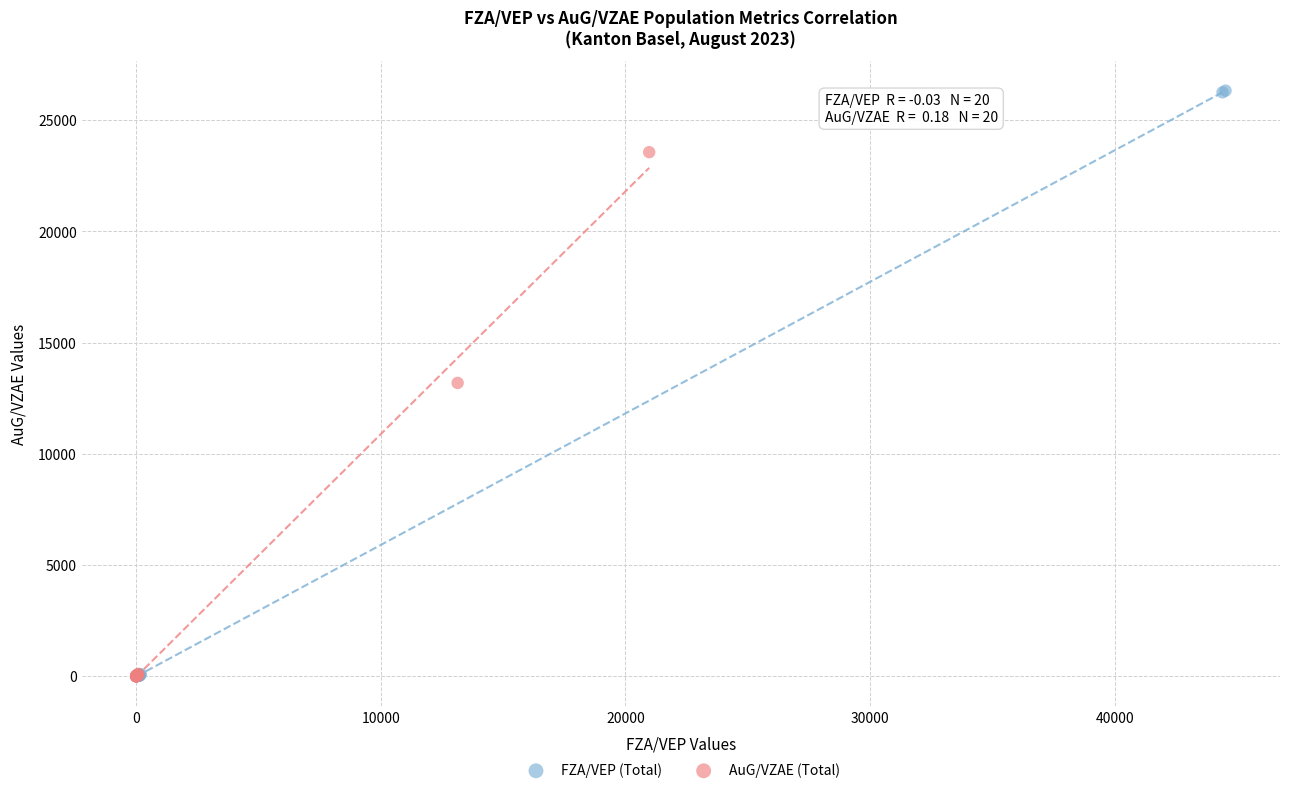

Which series contains the highest Y value?

FZA/VEP (Total)